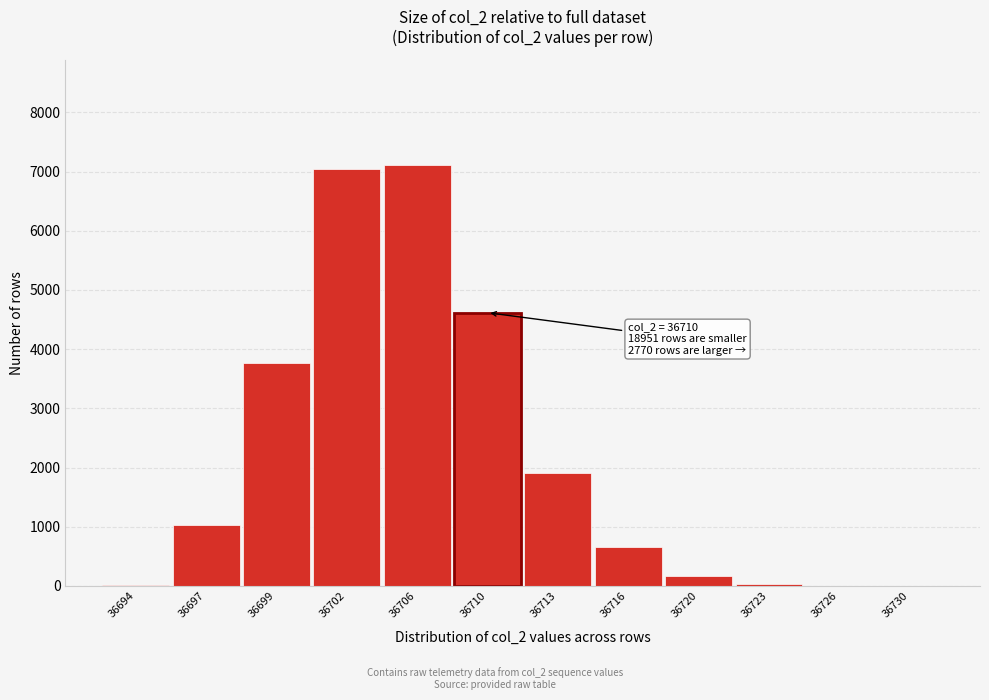

The chart shows a value of 4616 at 36710. True or false?

True